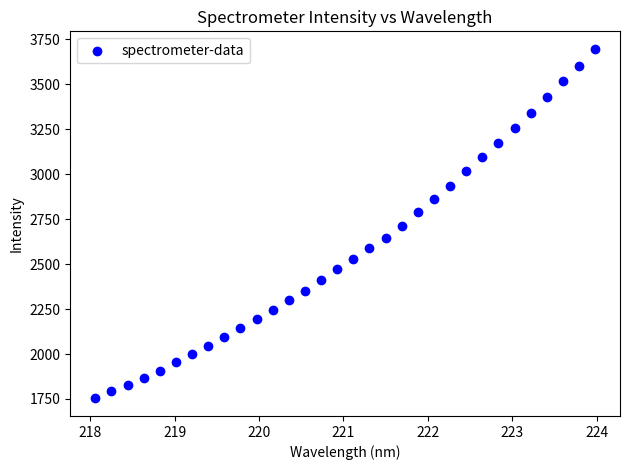

What is the range of X values (max minus min)?

5.9